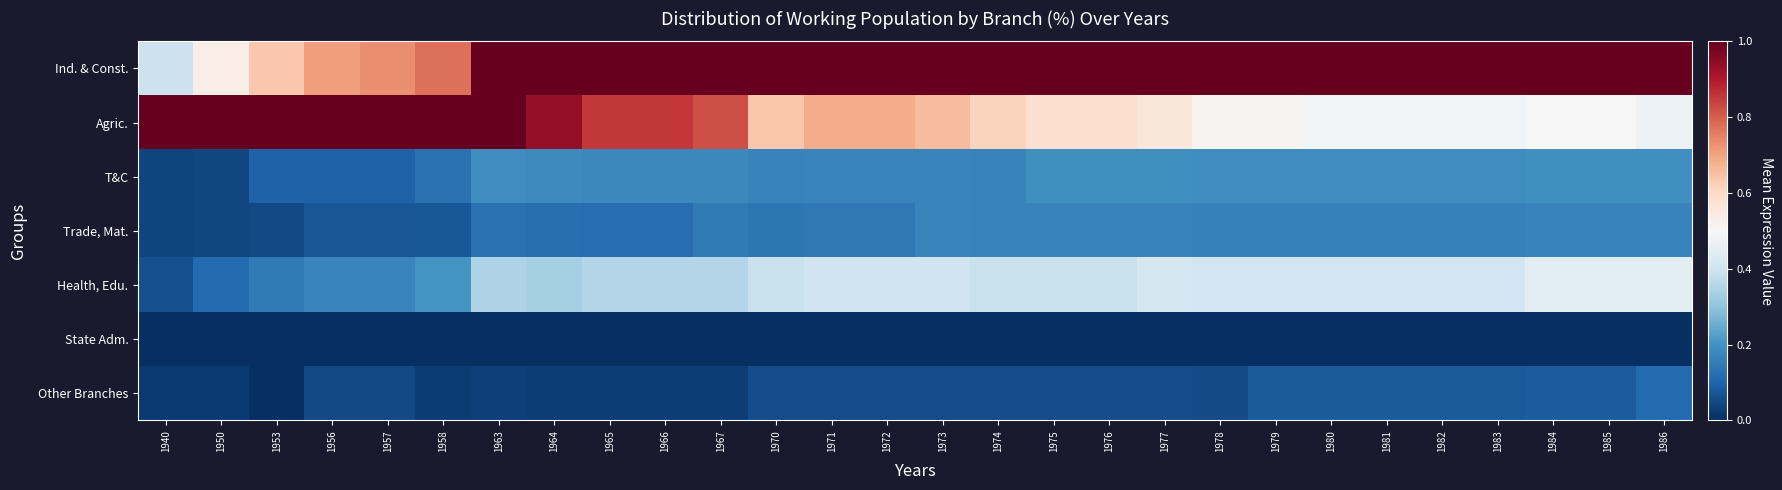

What is the maximum value shown in the chart?

1.0